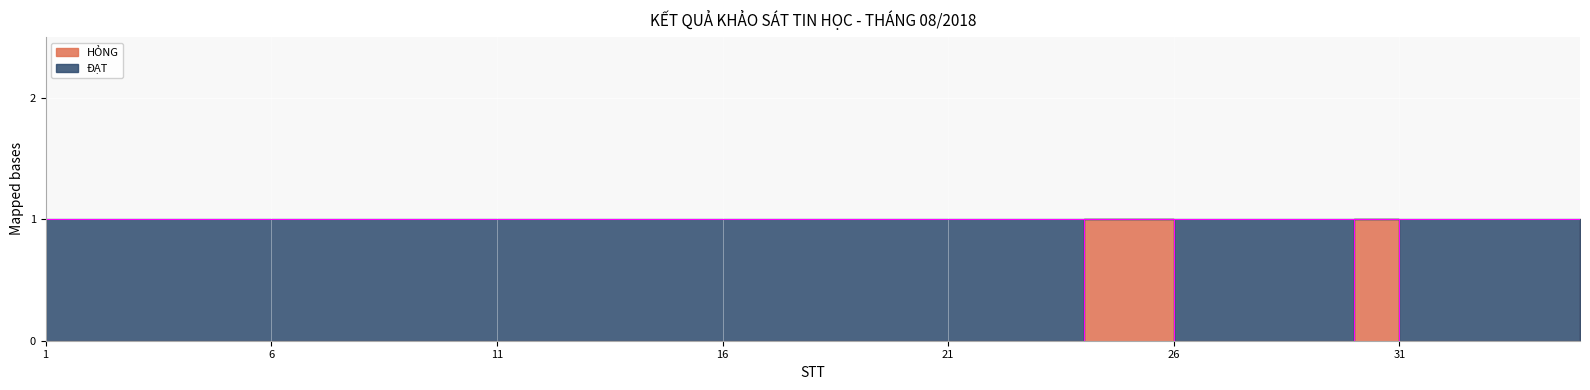

Reading right to left, what are all the values shown in this chart?

35=1	34=0	33=0	32=0	31=0	30=1	29=0	28=0	27=0	26=0	25=1	24=1	23=0	22=0	21=0	20=0	19=0	18=0	17=0	16=0	15=0	14=0	13=0	12=0	11=0	10=0	9=0	8=0	7=0	6=0	5=0	4=0	3=0	2=0	1=0